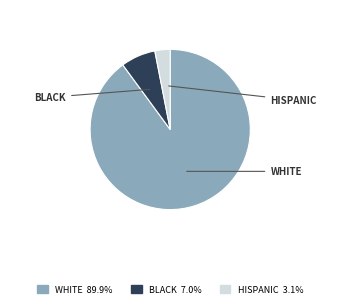

Between WHITE and HISPANIC, which is larger?

WHITE